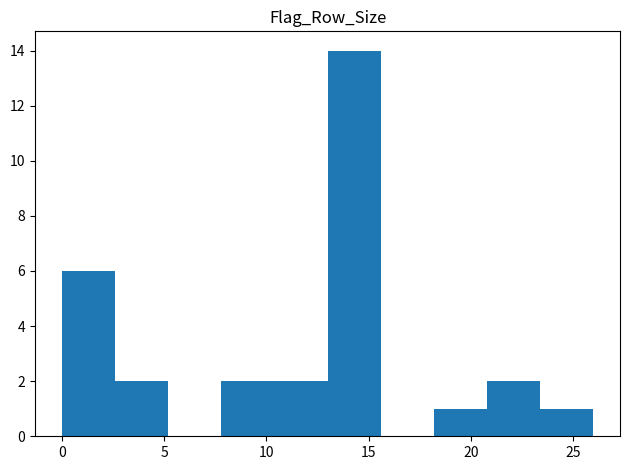

Reading left to right, list every bar in this chart as the range it spans on the x-axis followed by its height. Neither the bar edges nor the heights are printed on the chart, so give them approximately, as read against the axes.

0.0 to 2.6: 6
2.6 to 5.2: 2
5.2 to 7.8: 0
7.8 to 10.4: 2
10.4 to 13.0: 2
13.0 to 15.6: 14
15.6 to 18.2: 0
18.2 to 20.8: 1
20.8 to 23.4: 2
23.4 to 26.0: 1